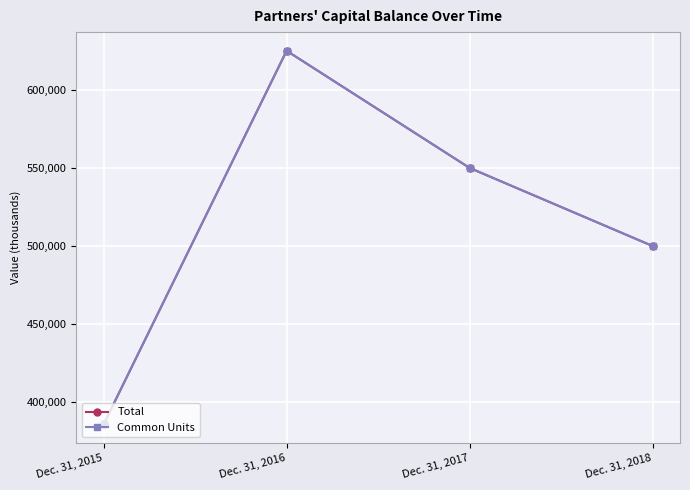

What is the sum of all Total values?

2060139